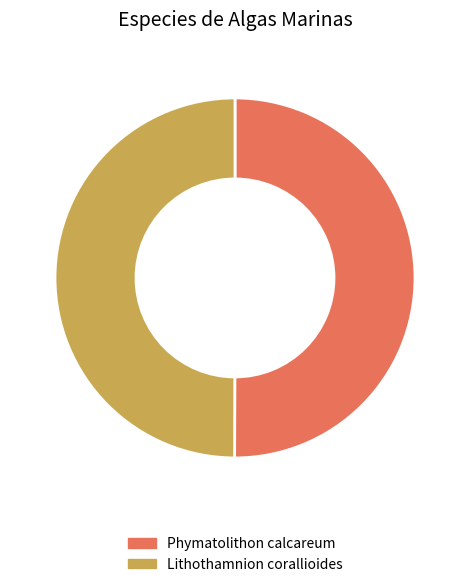

Approximately how many times larger is the value at Lithothamnion corallioides compared to Phymatolithon calcareum?

1.0